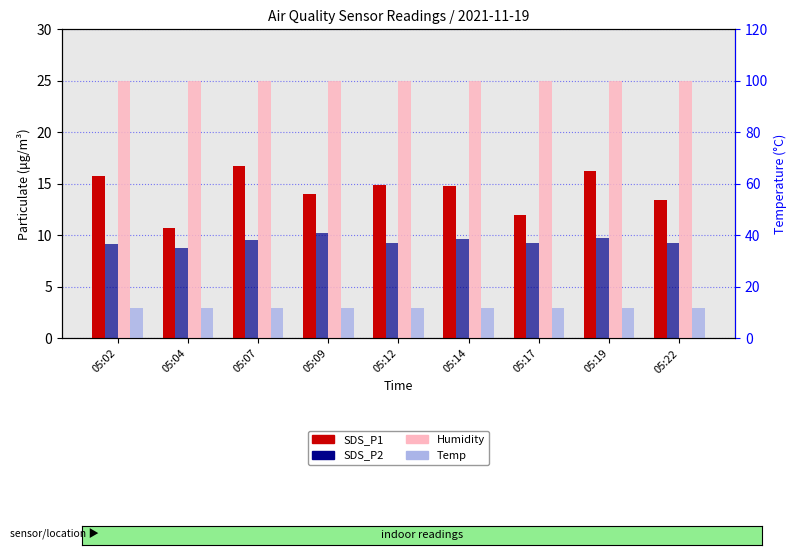

How many bars are there in total?

36